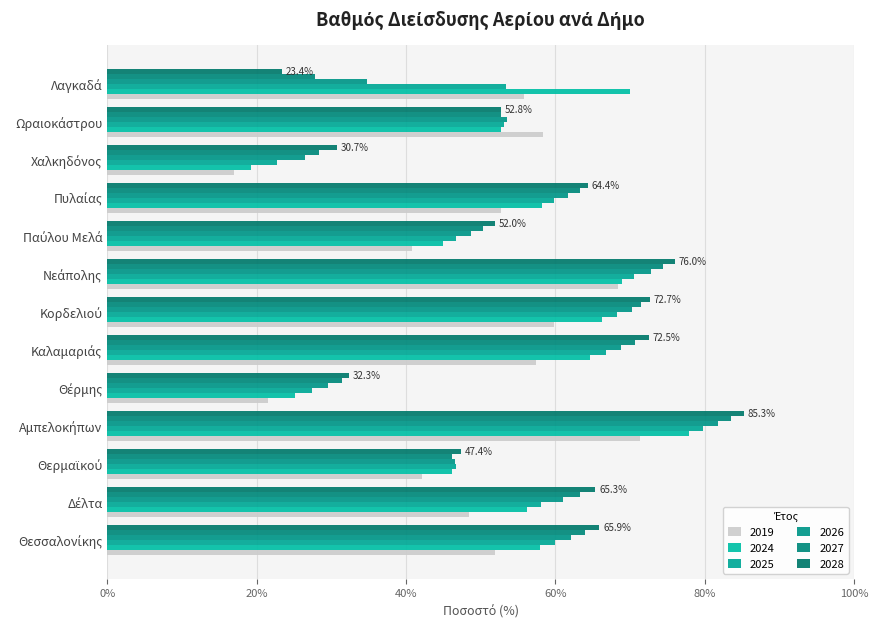

Rank the categories by 2028 value from lowest to highest.

Λαγκαδά, Χαλκηδόνος, Θέρμης, Θερμαϊκού, Παύλου Μελά, Ωραιοκάστρου, Πυλαίας, Δέλτα, Θεσσαλονίκης, Καλαμαριάς, Κορδελιού, Νεάπολης, Αμπελοκήπων